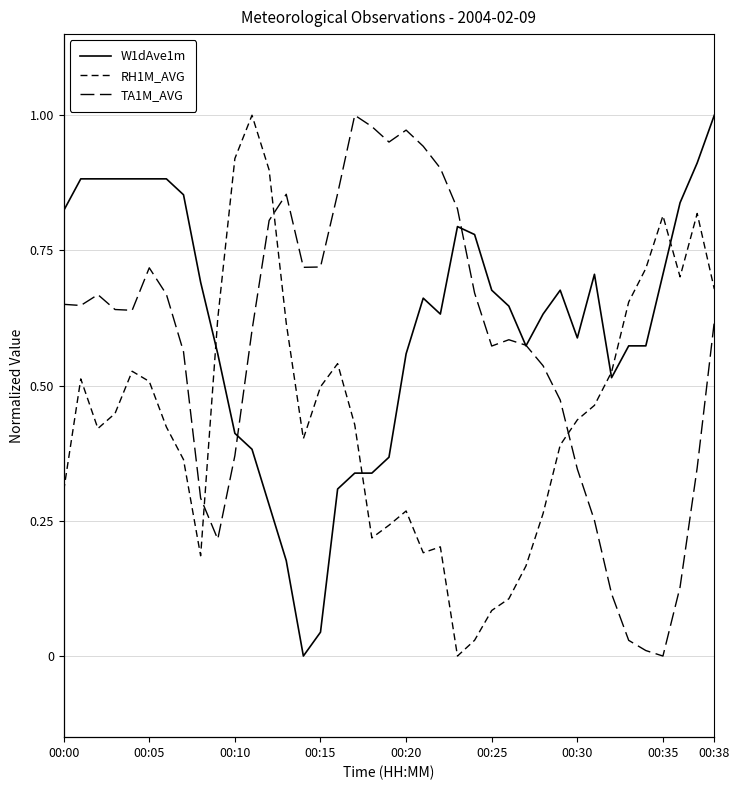

What is the value of the W1dAve1m point at the 28th from the left?

0.6